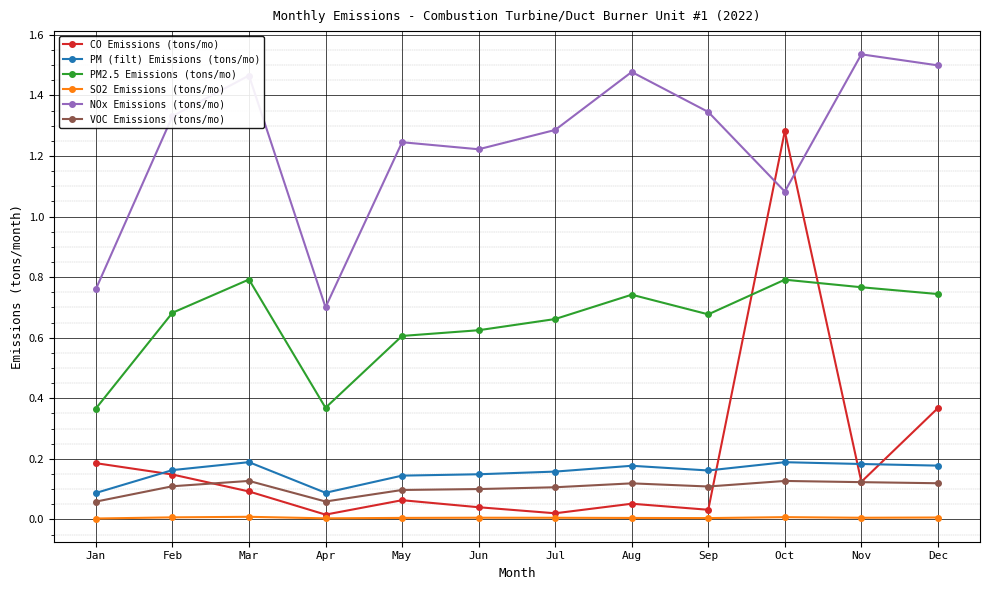

How many lines are shown in the chart?

6